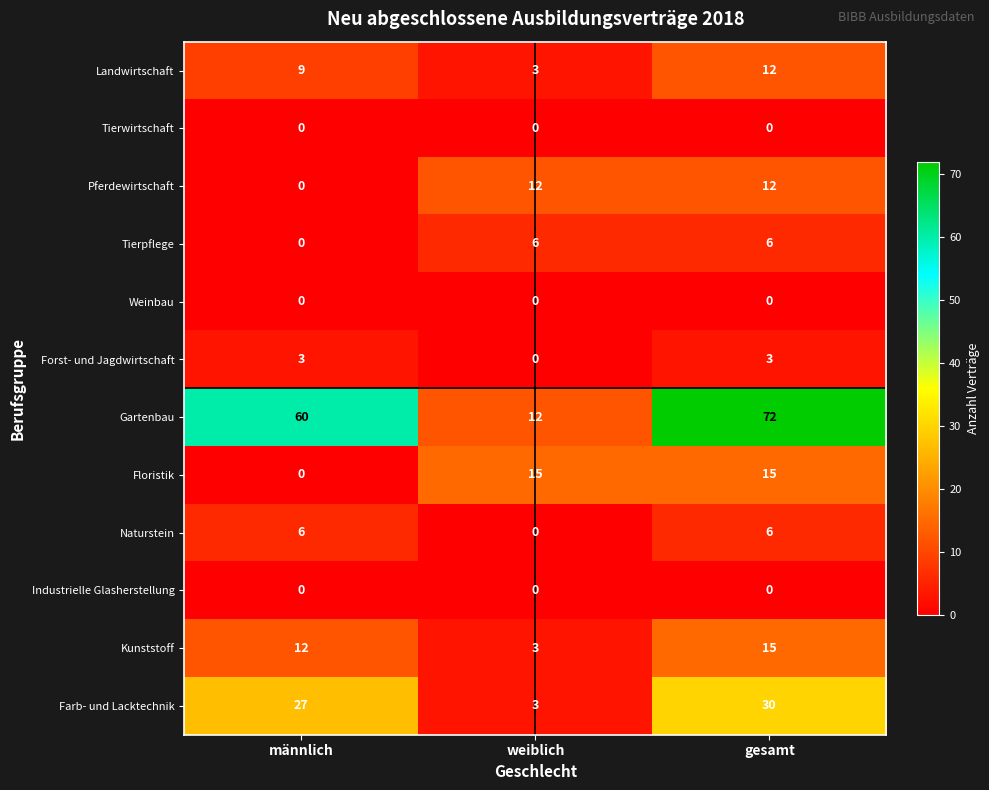

At which category is the sum across all series the highest?

gesamt